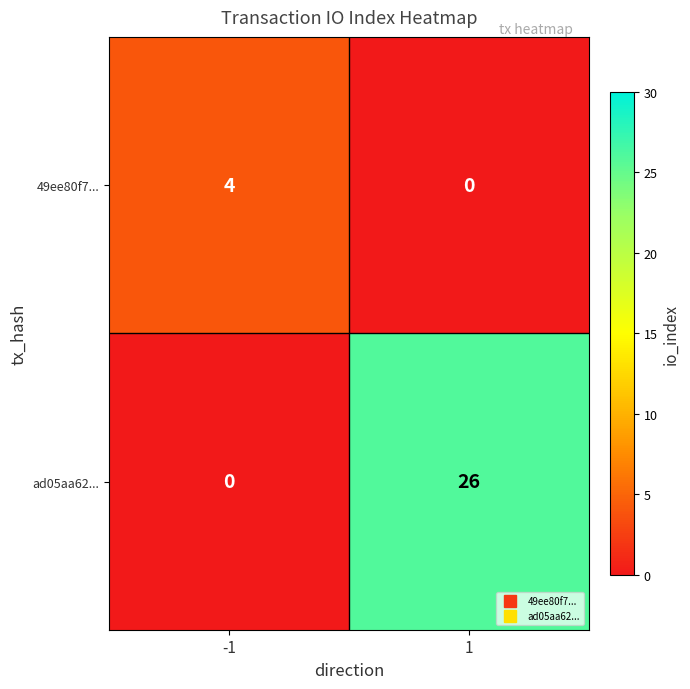

What is the approximate value of 49ee80f7... at -1?

4